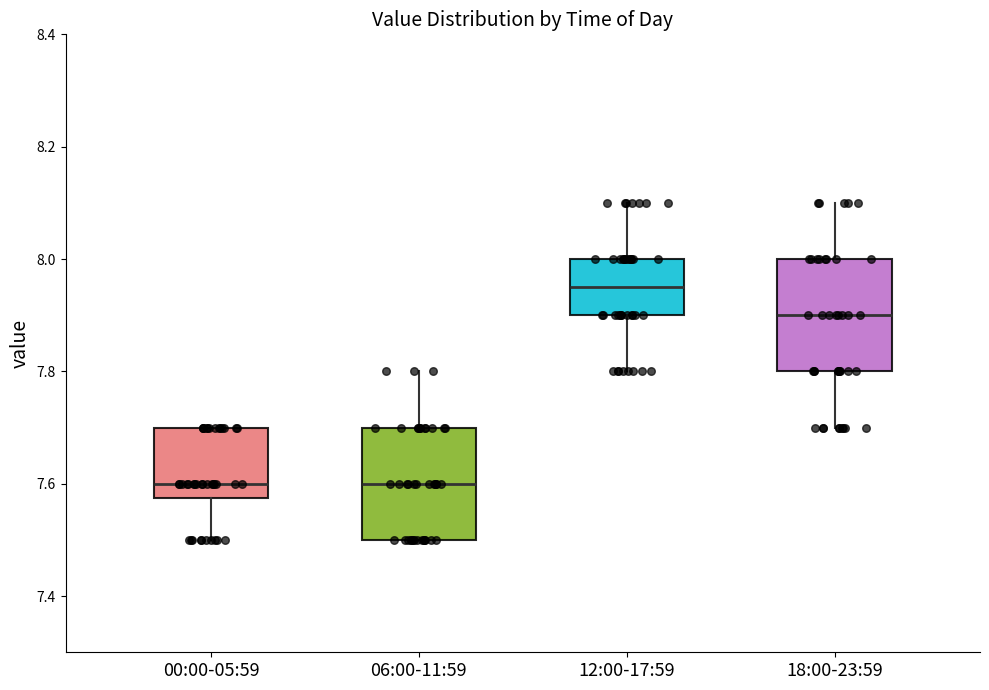

Where does the upper whisker of the box for 12:00-17:59 end on the y-axis? The values are not printed on the chart, so give them approximately, as read against the axis.

8.10